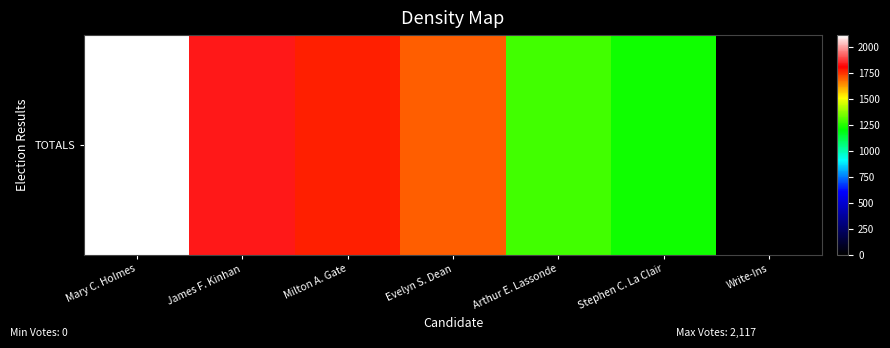

Which category has the lowest value across all series?

Write-Ins